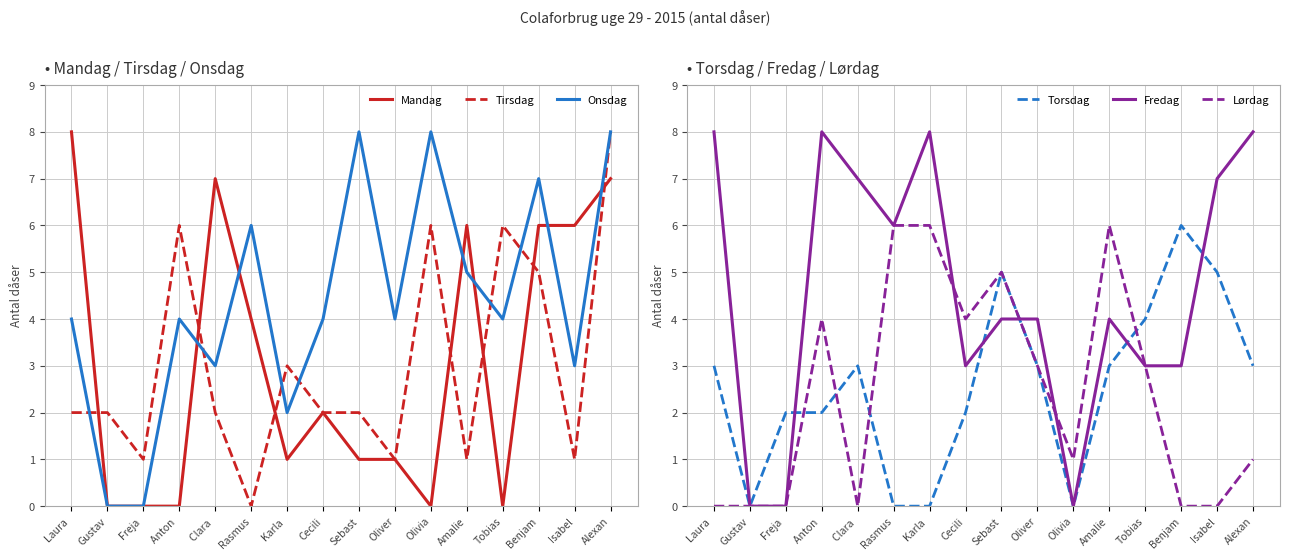

Where do Fredag and Mandag first cross each other?

Amalie and Tobias